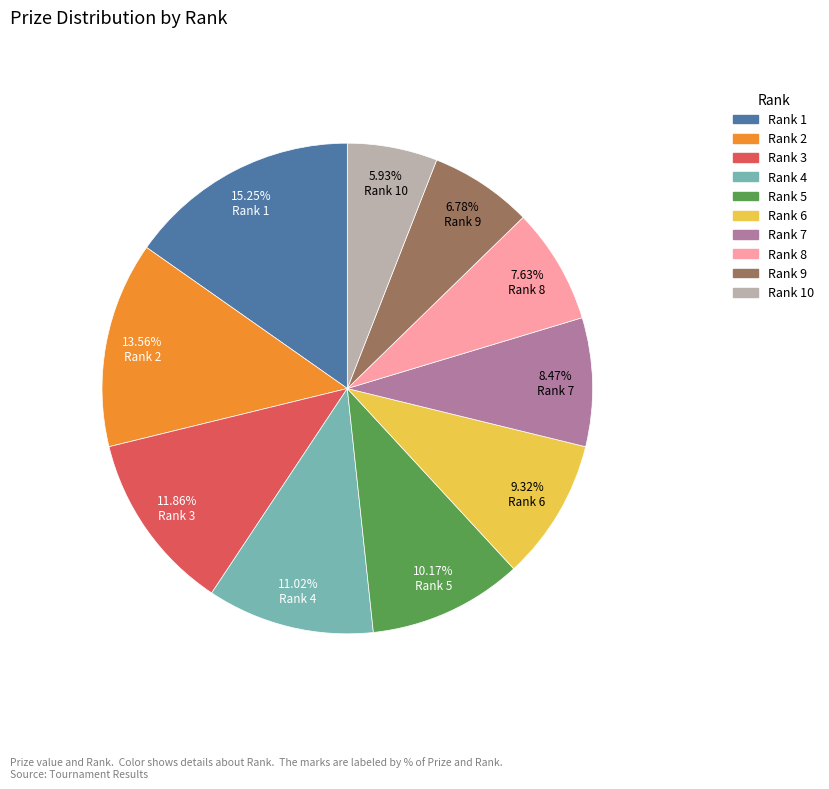

Combined, do Rank 10 and Rank 5 account for over 50%?

No